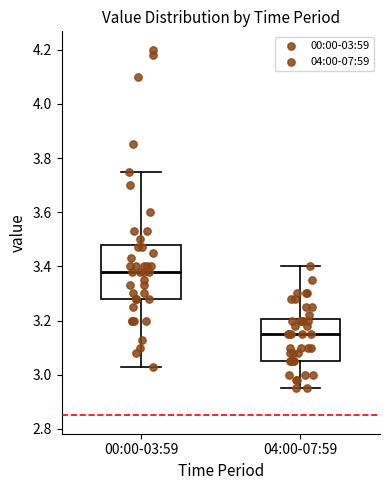

Which box's median line is the highest?

00:00-03:59